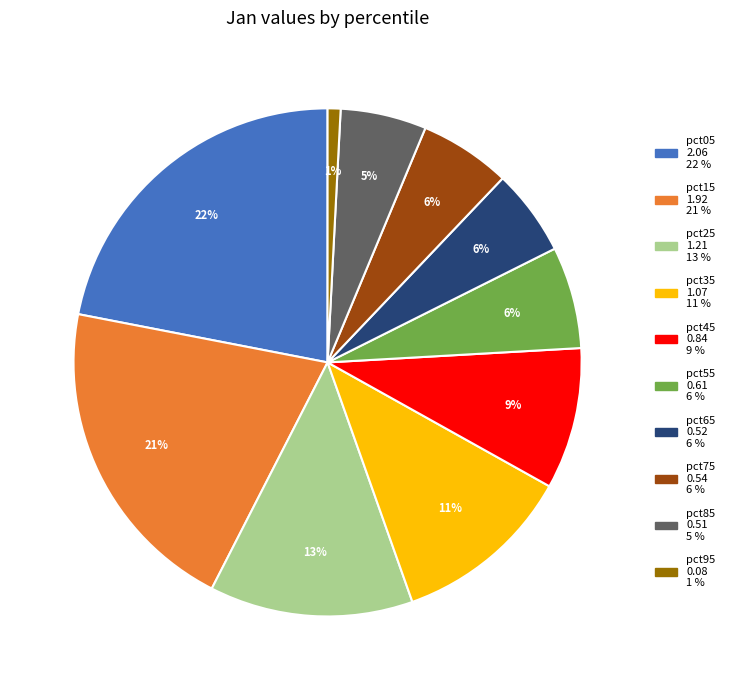

Is there any slice that represents more than half of the pie?

No